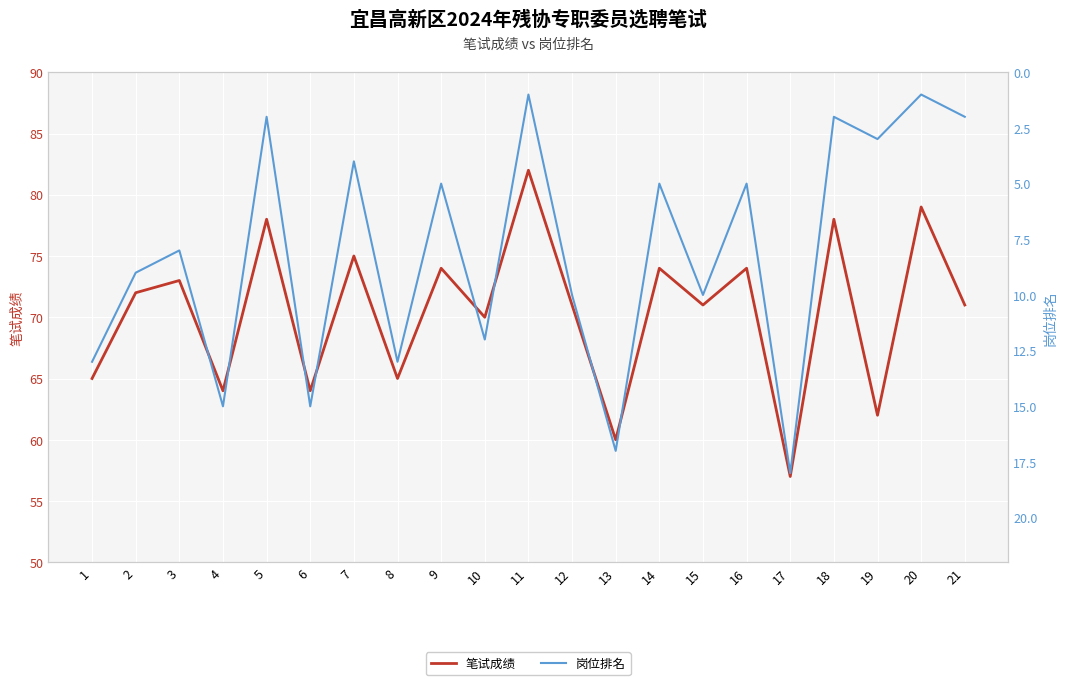

What is the difference between the maximum and minimum values in the 笔试成绩 series?

25